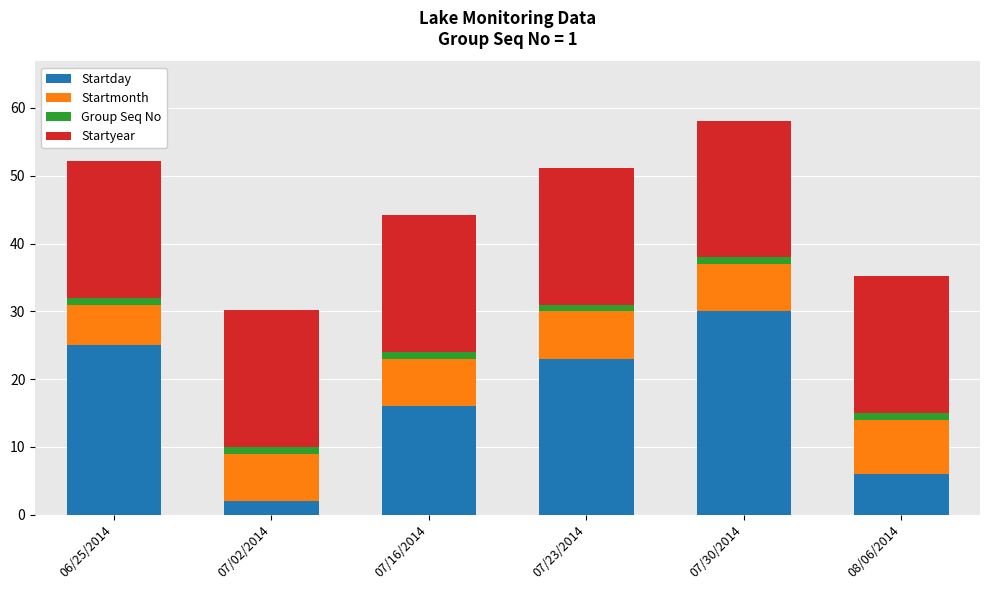

Reading left to right, list the values for the Startday series.

25.0	2.0	16.0	23.0	30.0	6.0